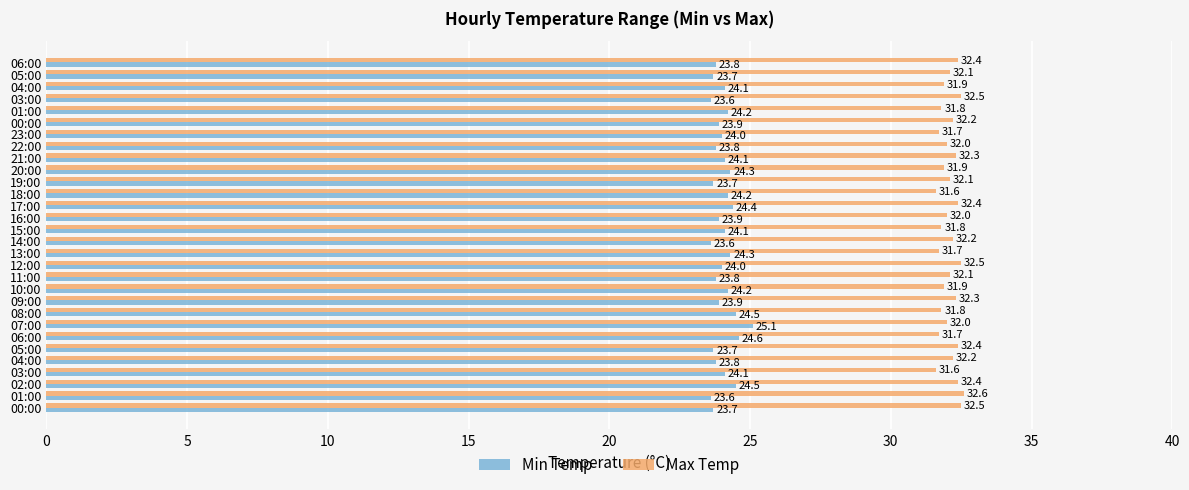

What are all the series names shown in the legend?

Min Temp, Max Temp